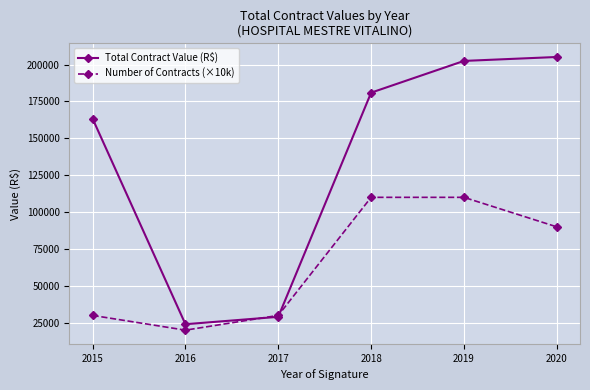

How many distinct data groups are displayed?

2